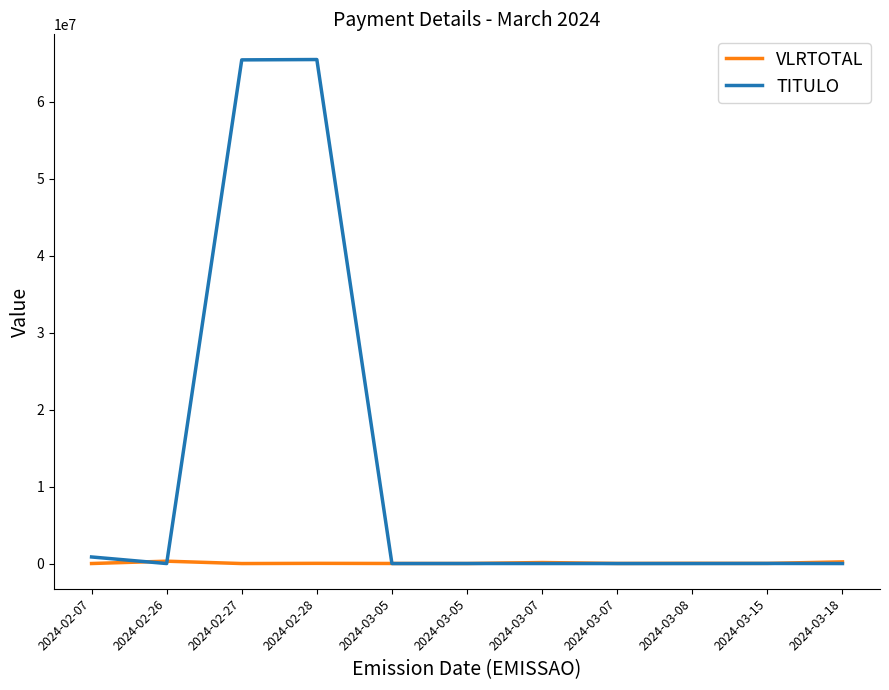

What are all the series names shown in the legend?

VLRTOTAL, TITULO